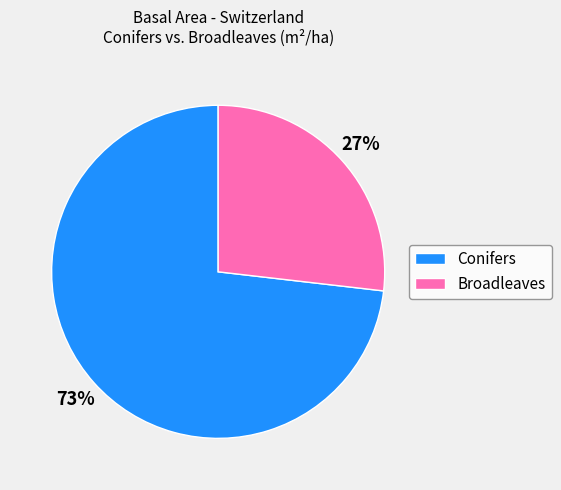

Is there a majority slice in this chart?

Yes